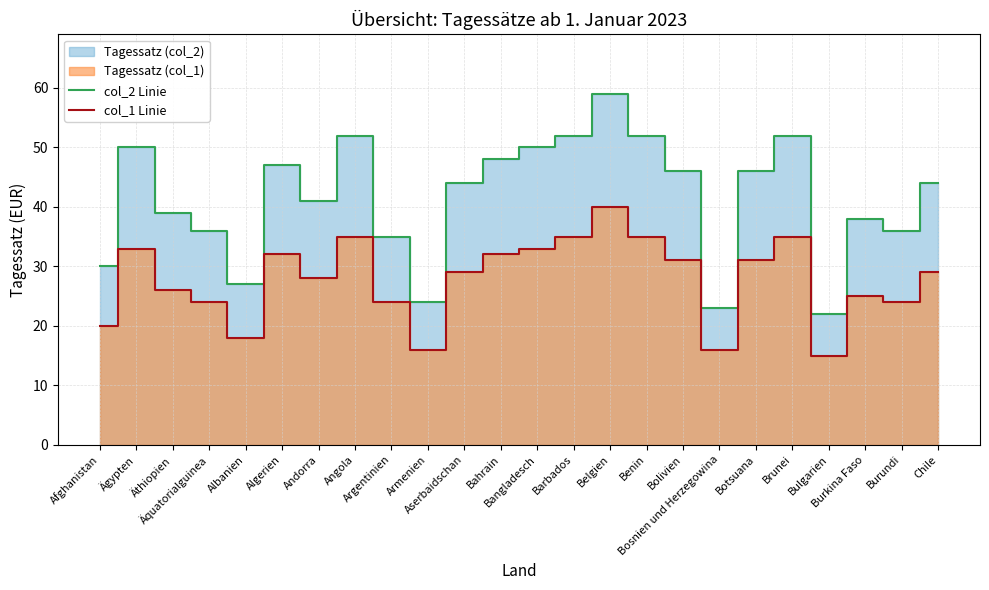

Rank the series at Andorra from highest to lowest value.

col_2 Linie, col_1 Linie